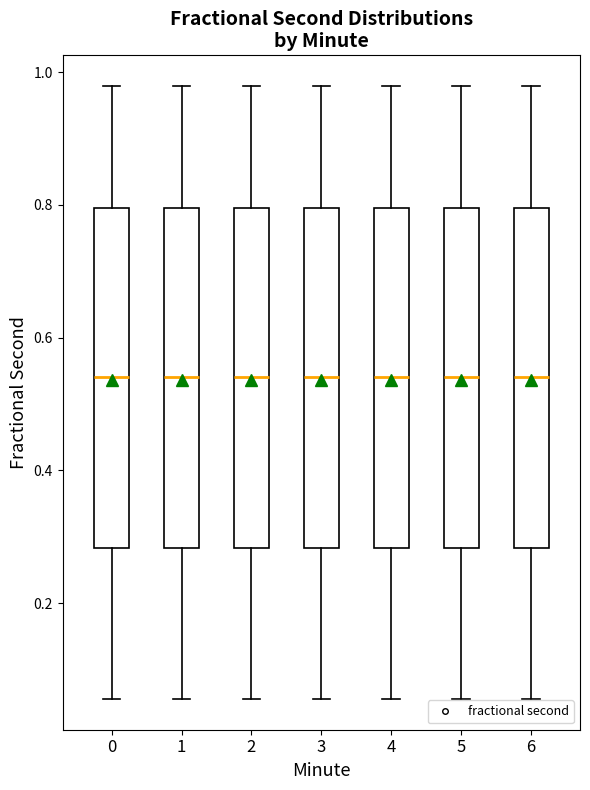

Reading left to right, transcribe this box plot: for each box, give where its median line is, the range the box spans, and where its two whiskers end, as read against the y-axis. The values are not printed on the chart, so give them approximately, as read against the axis.

0: median 0.54, box 0.28 to 0.80, whiskers 0.06 to 0.98
1: median 0.54, box 0.28 to 0.80, whiskers 0.06 to 0.98
2: median 0.54, box 0.28 to 0.80, whiskers 0.06 to 0.98
3: median 0.54, box 0.28 to 0.80, whiskers 0.06 to 0.98
4: median 0.54, box 0.28 to 0.80, whiskers 0.06 to 0.98
5: median 0.54, box 0.28 to 0.80, whiskers 0.06 to 0.98
6: median 0.54, box 0.28 to 0.80, whiskers 0.06 to 0.98